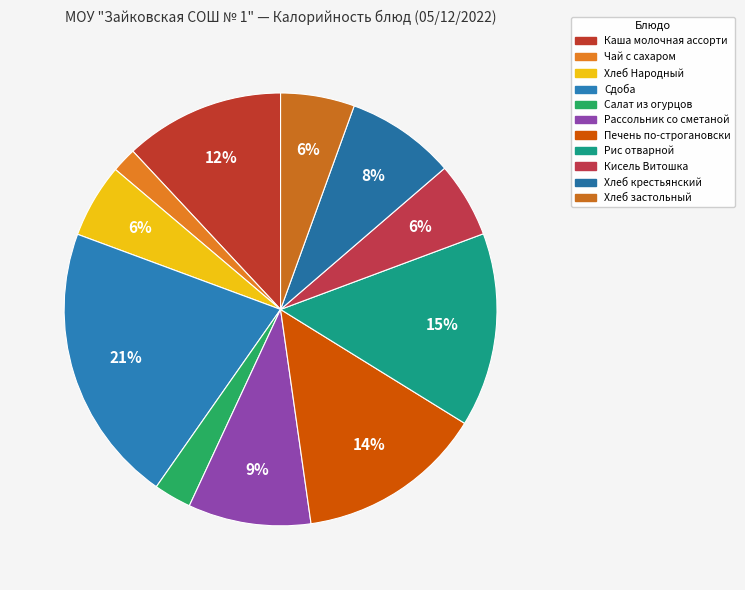

Rank the categories by value from highest to lowest.

Сдоба, Рис отварной, Печень по-строгановски, Каша молочная ассорти, Рассольник со сметаной, Хлеб крестьянский, Кисель Витошка, Хлеб Народный, Хлеб застольный, Салат из огурцов, Чай с сахаром